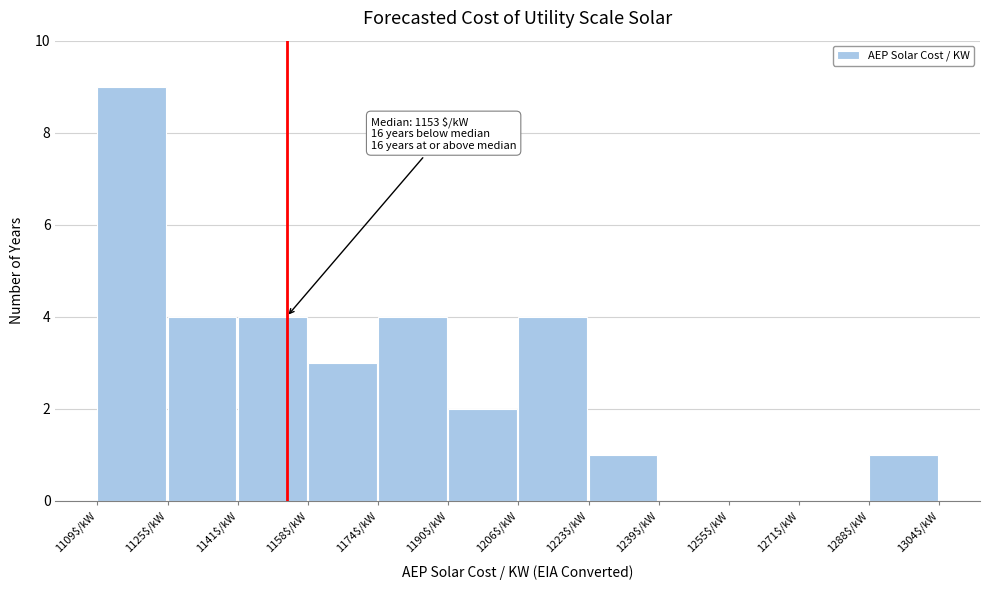

Which range on the x-axis has the tallest bar?

1108 to 1126